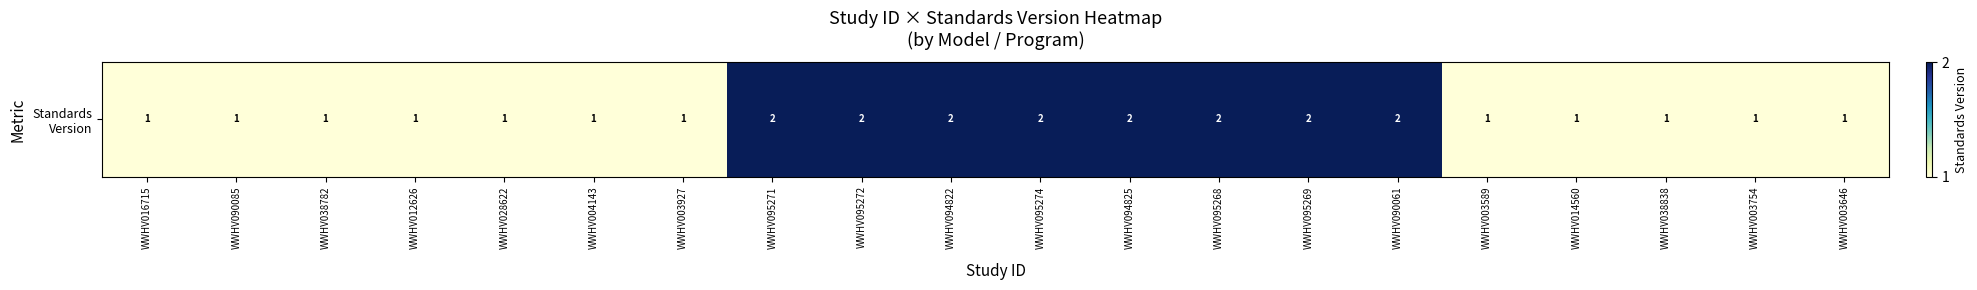

Which category has the lowest value across all series?

WWHV016715